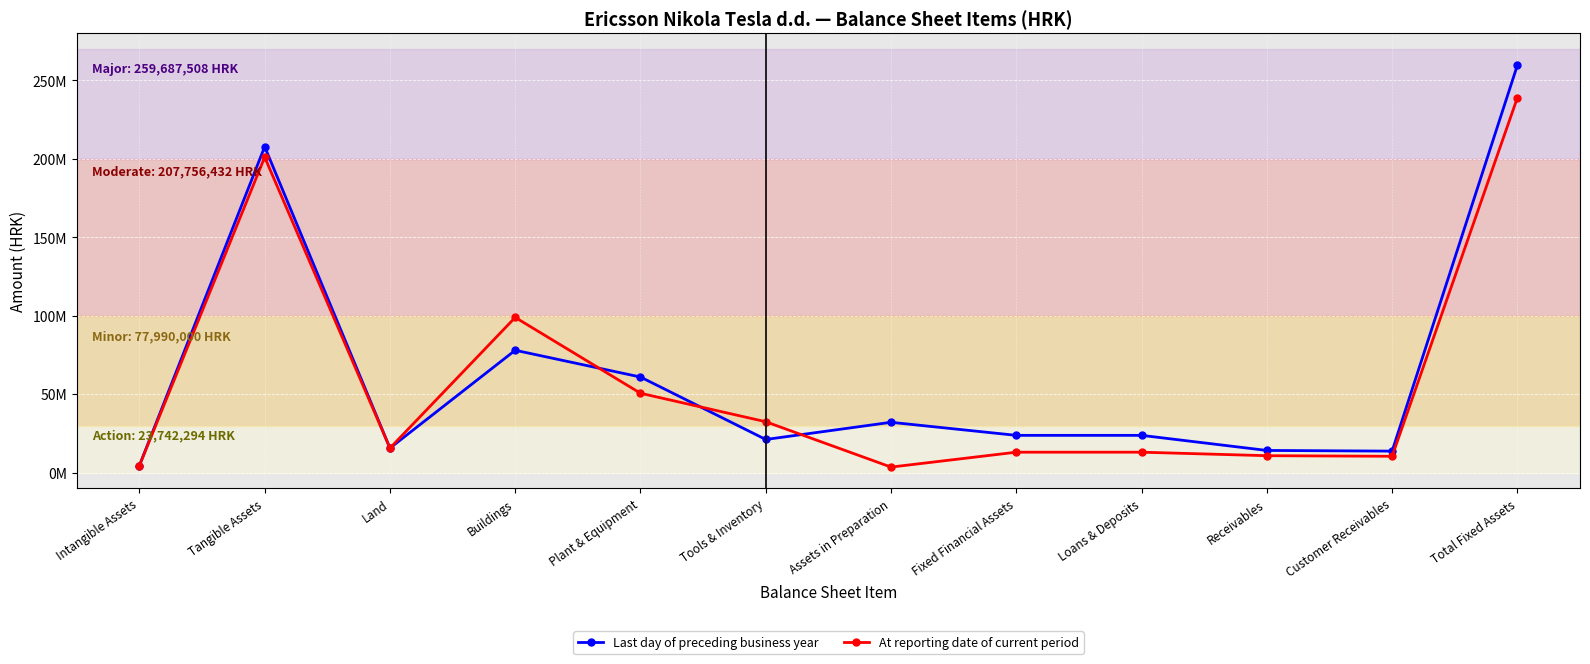

Does the chart have visible grid lines?

Yes